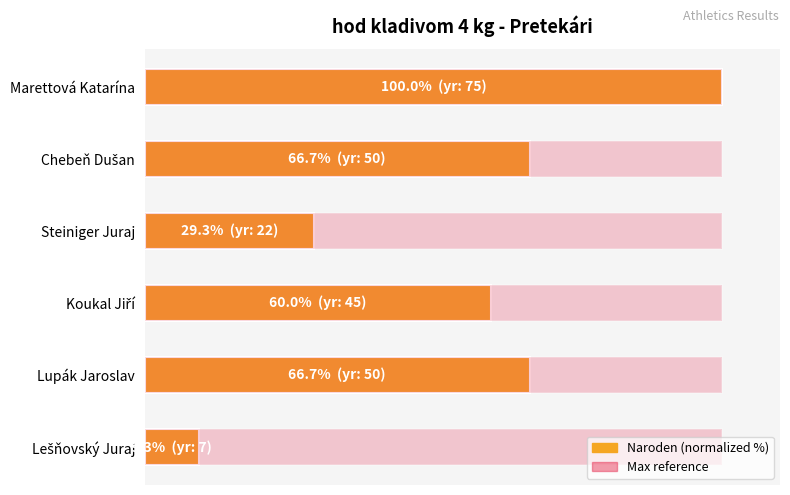

Does the chart contain any negative values?

No